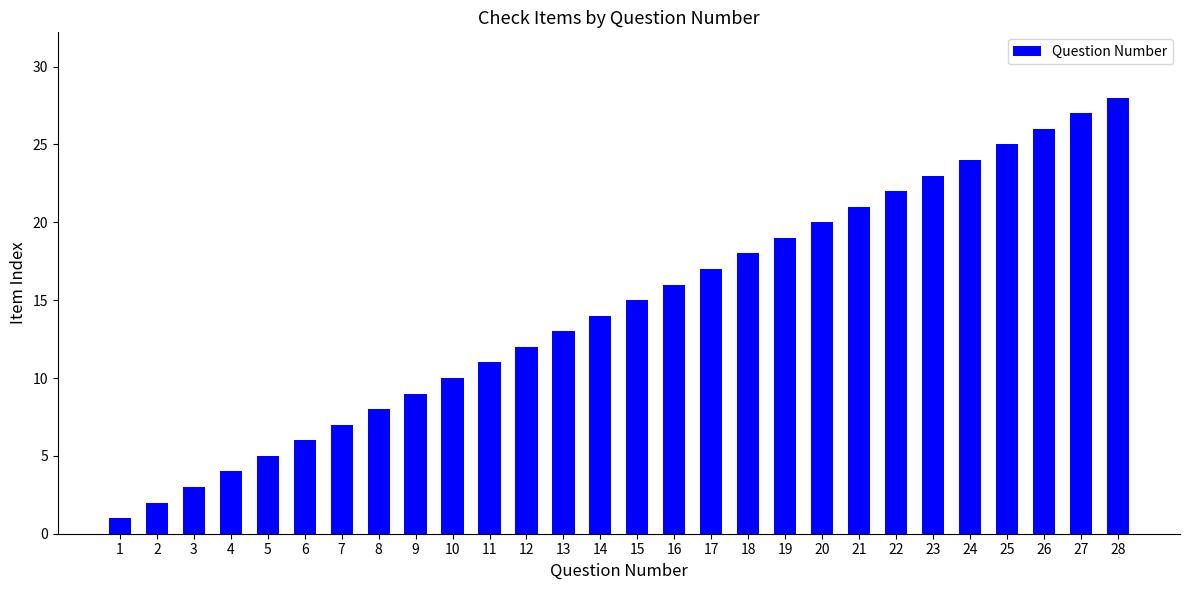

What is the difference between the maximum and second lowest values?

26